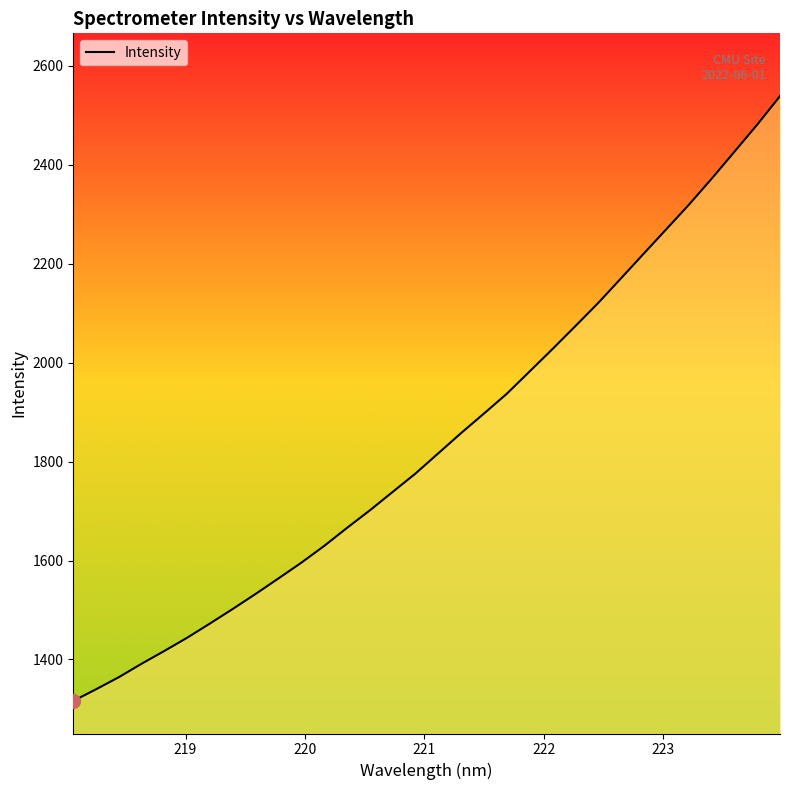

What is the smallest value displayed?

1316.3